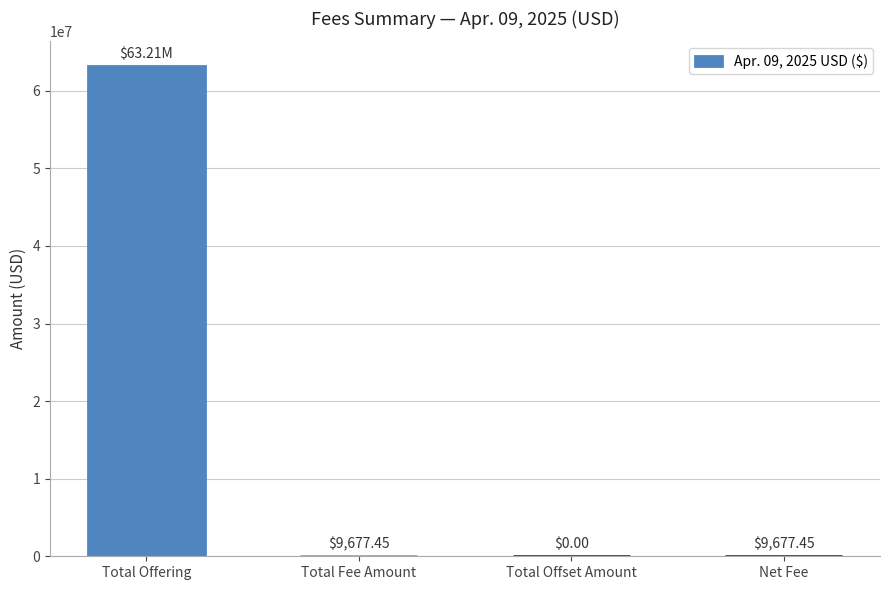

What is the approximate value at Total Offering?

63210000.0